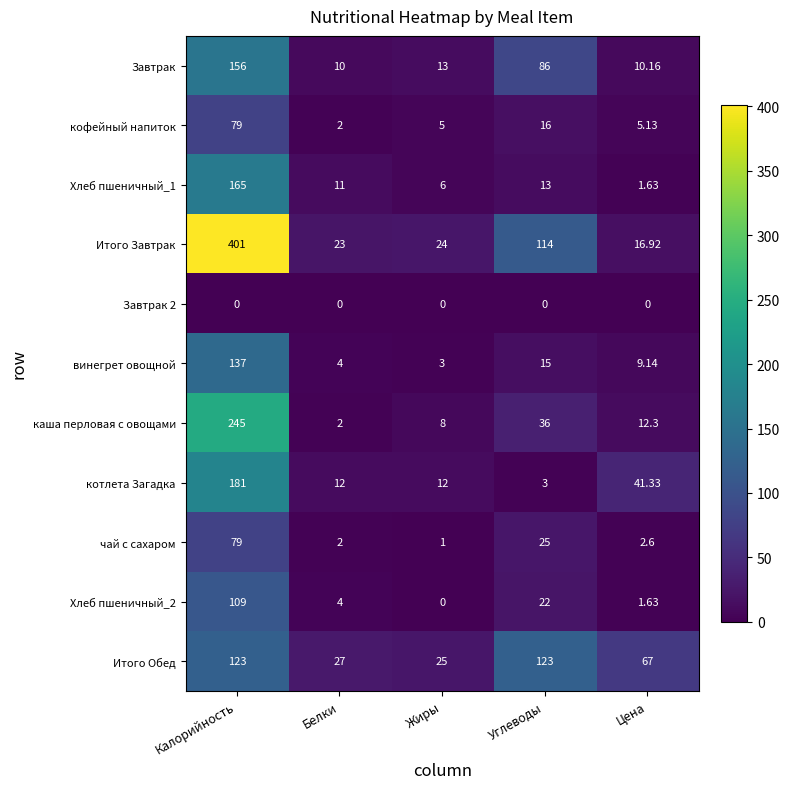

What is the spread (max minus min) of values at Углеводы?

123.0